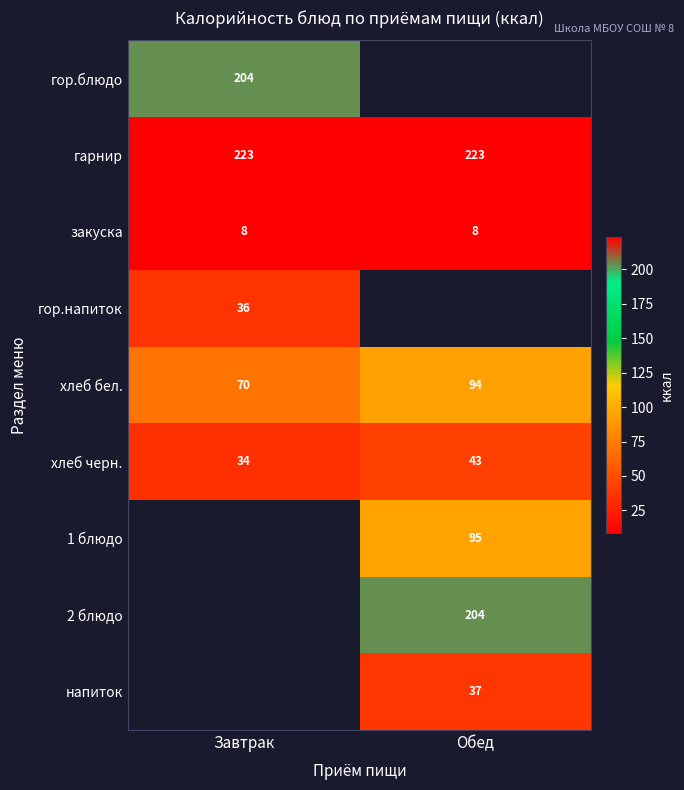

True or false: гарнир has a value of 70.5 at Завтрак.

False